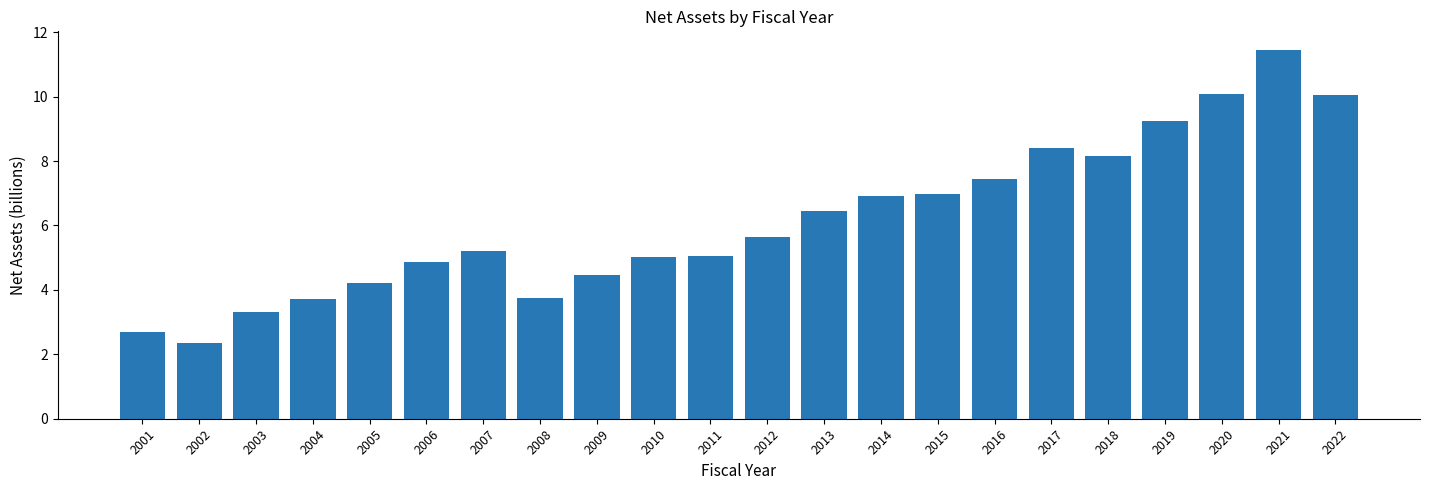

The chart shows a value of 8.2 at 2012. True or false?

False